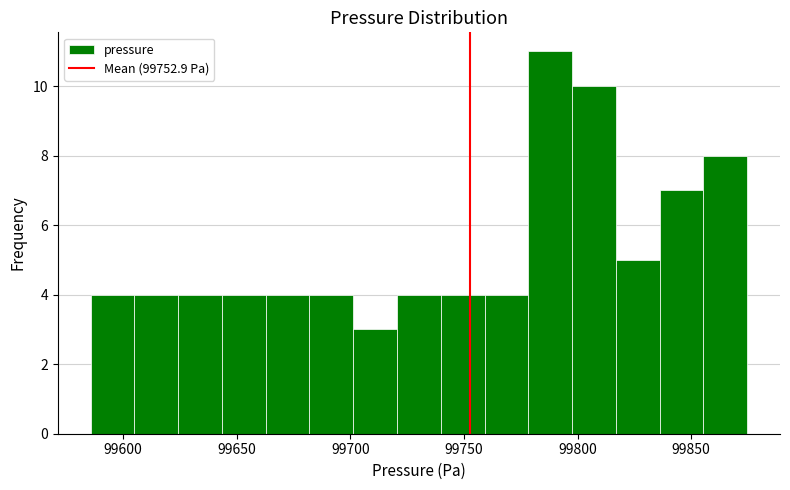

Around what value on the x-axis is the tallest bar? Give the approximate position of its centre, as read against the axis.

99790